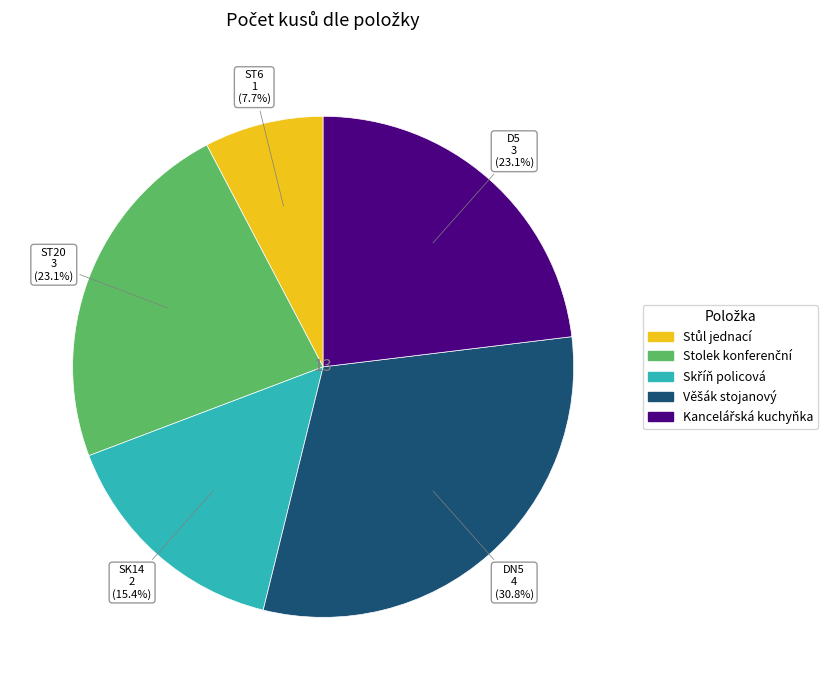

Is there any slice that represents more than half of the pie?

No